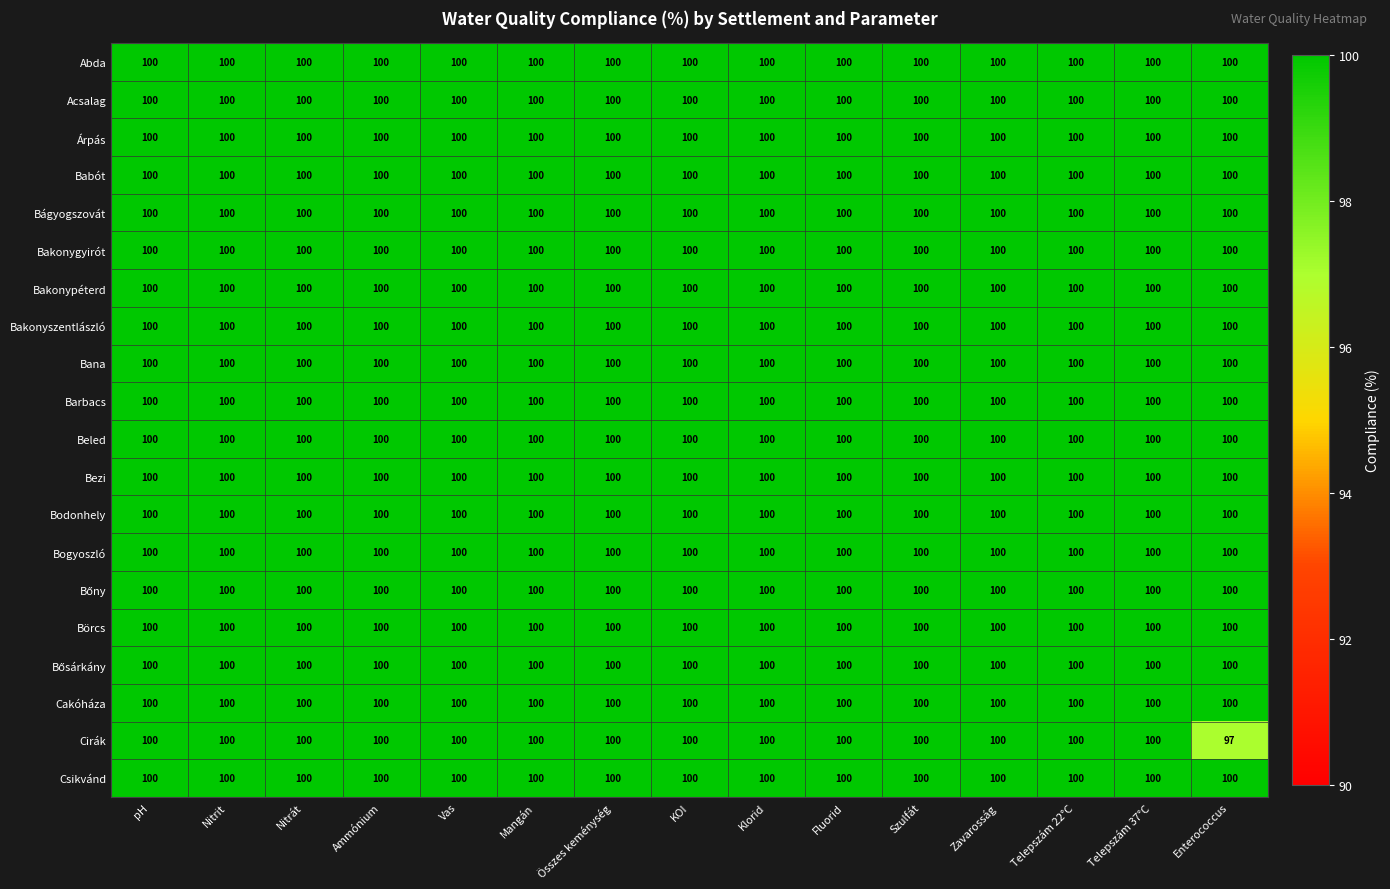

What is the maximum value shown in the chart?

100